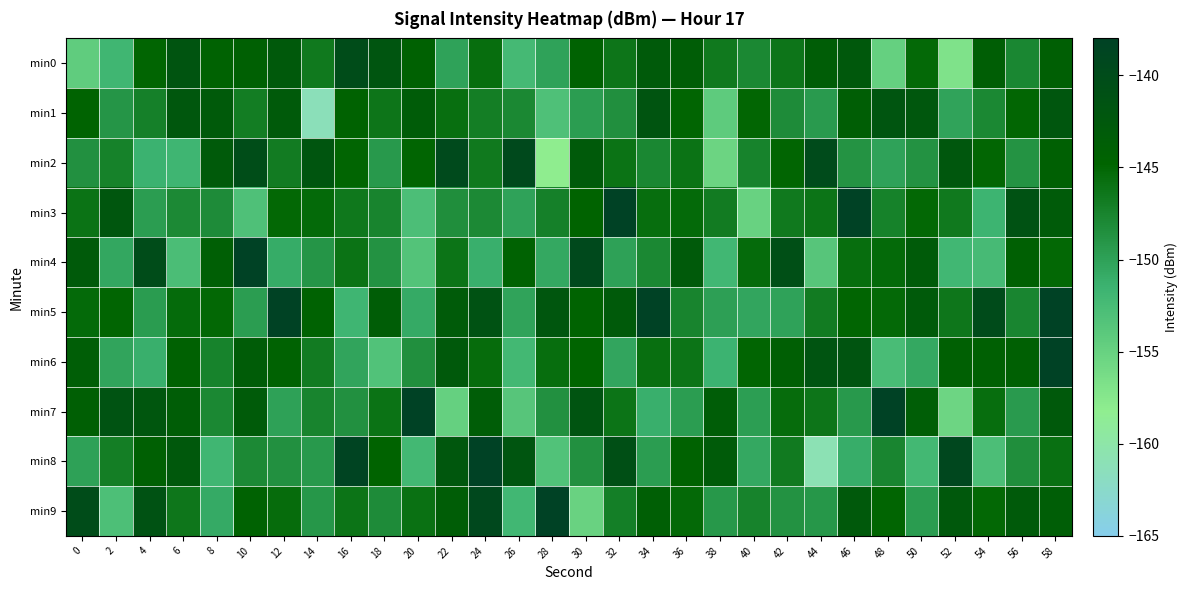

Rank the series by their maximum value, from lowest to highest.

min1, min0, min2, min8, min9, min4, min7, min3, min5, min6